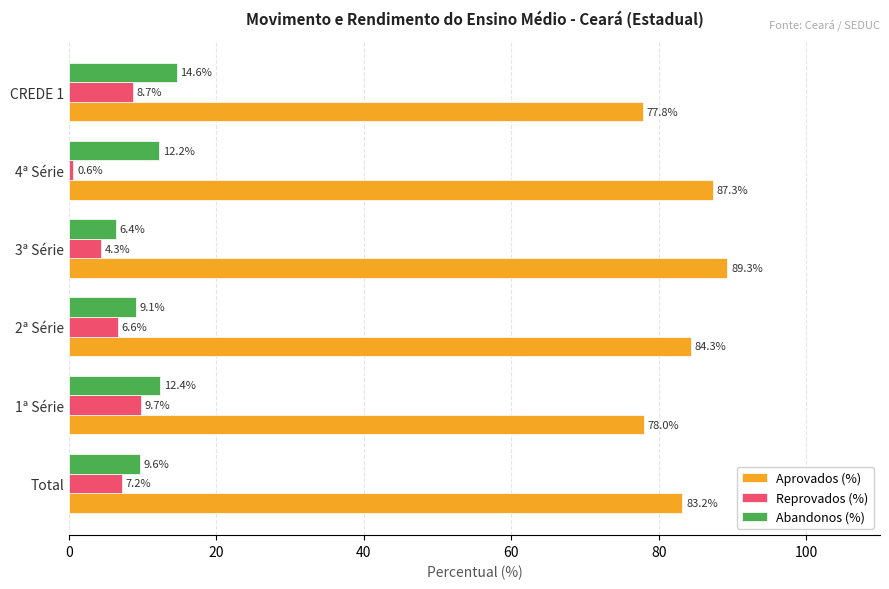

How many distinct data groups are displayed?

3